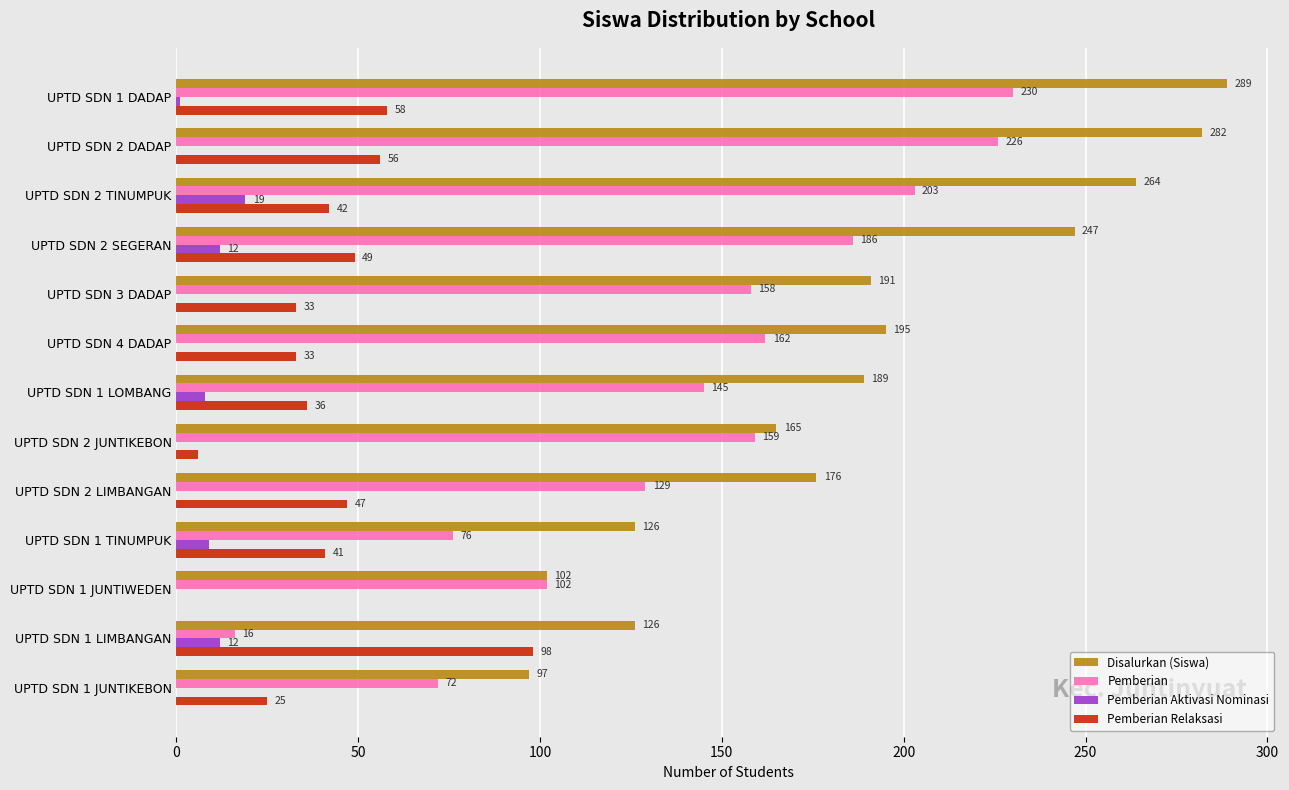

Between UPTD SDN 2 DADAP and UPTD SDN 1 LOMBANG, which series saw the biggest shift?

Disalurkan (Siswa)